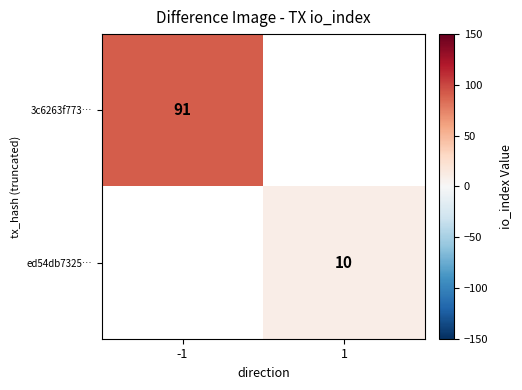

The value of 3c6263f773… at -1 is 64. True or false?

False